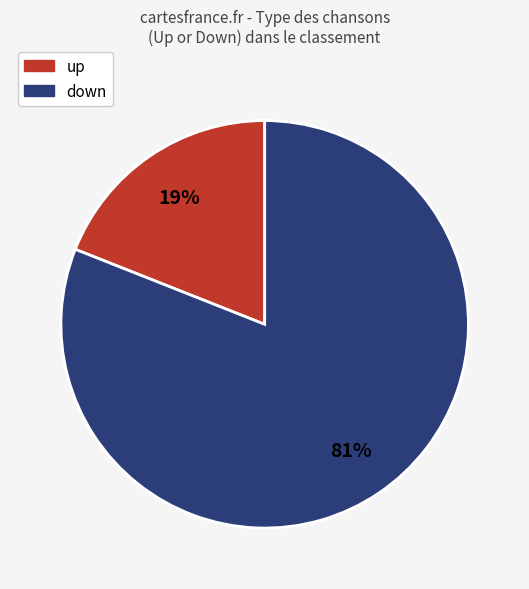

How many slices are in this pie chart?

2